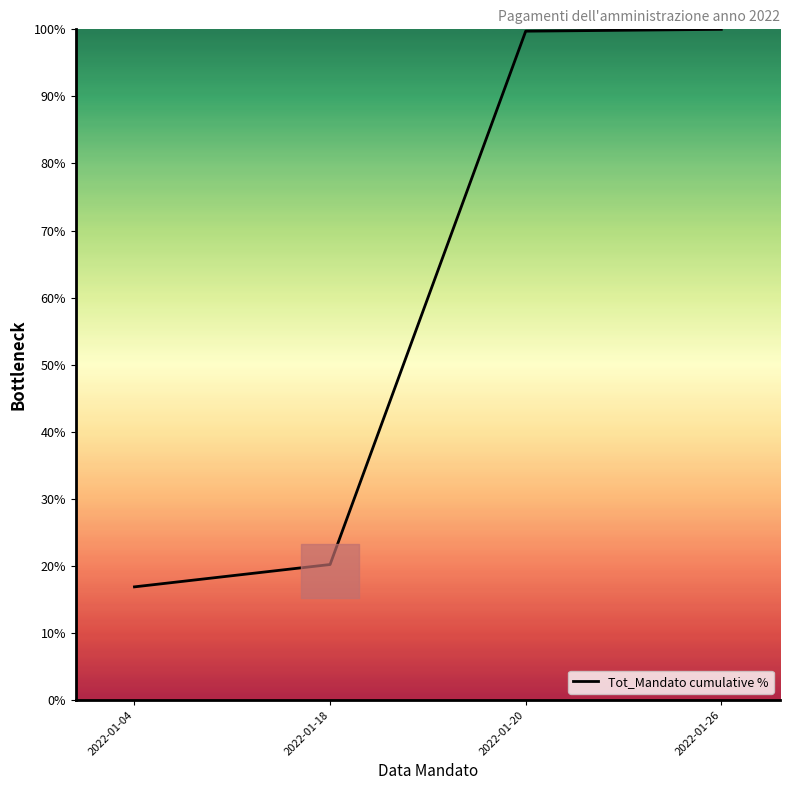

True or false: the data shows 20.2 at 2022-01-18.

True